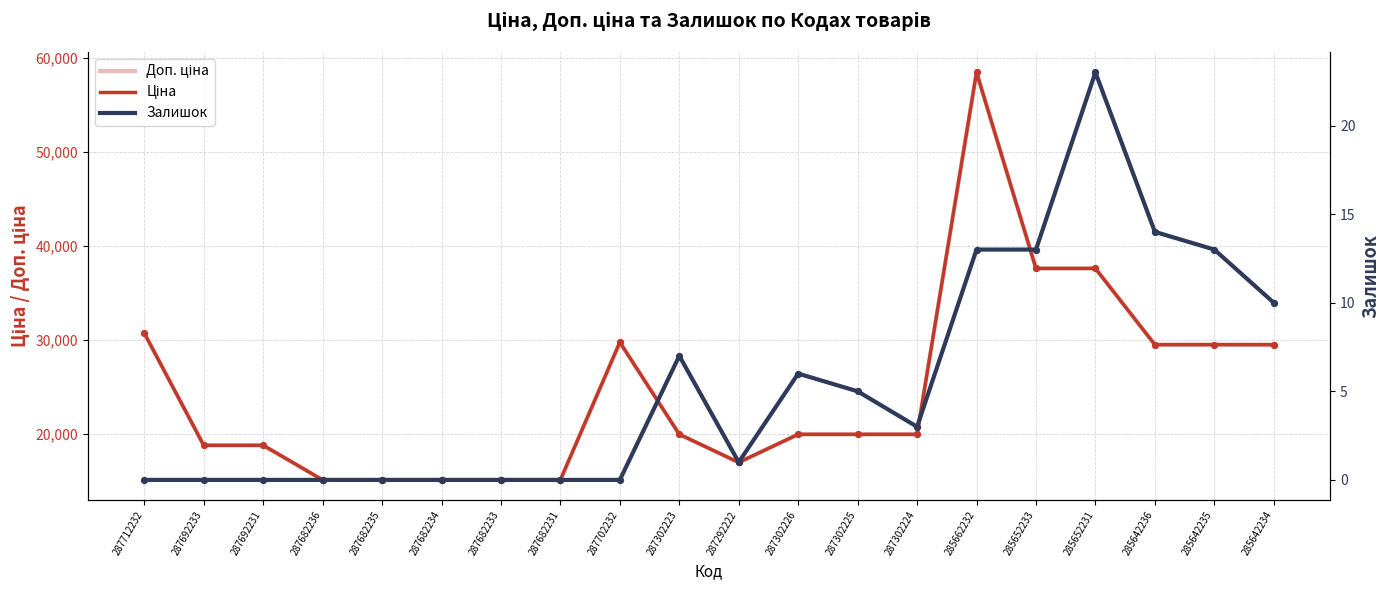

At how many categories does at least one series exceed 6051?

20